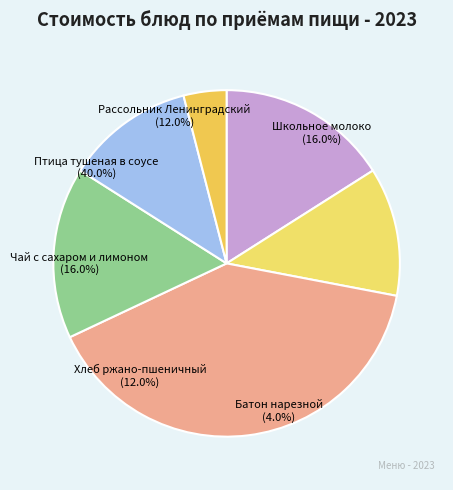

How many segments does this pie chart have?

6